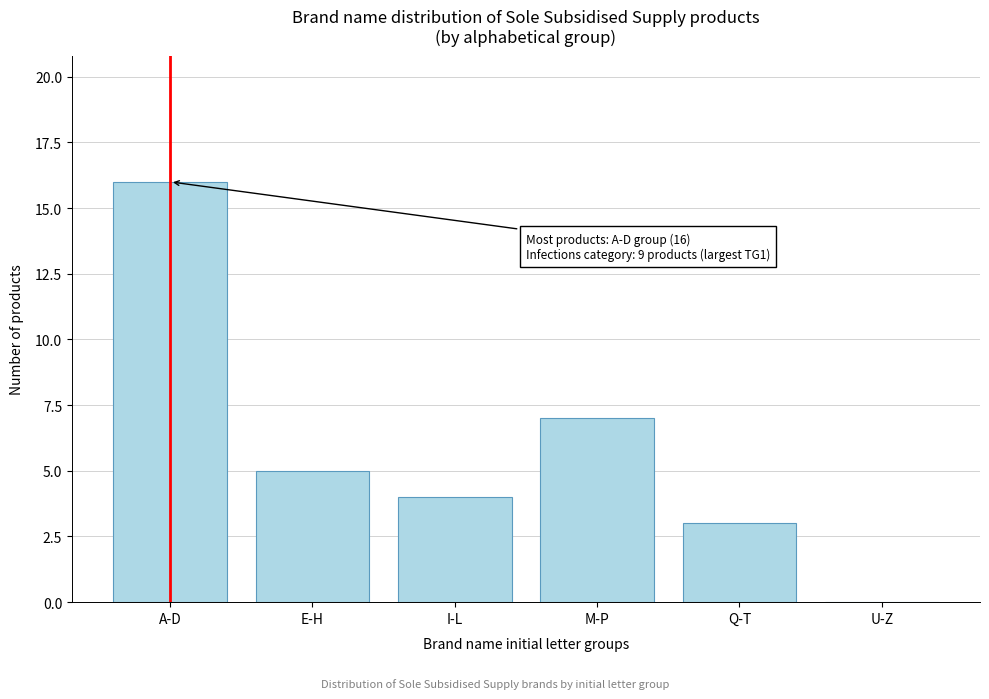

Reading left to right, what are all the values shown in this chart?

A-D=16	E-H=5	I-L=4	M-P=7	Q-T=3	U-Z=0